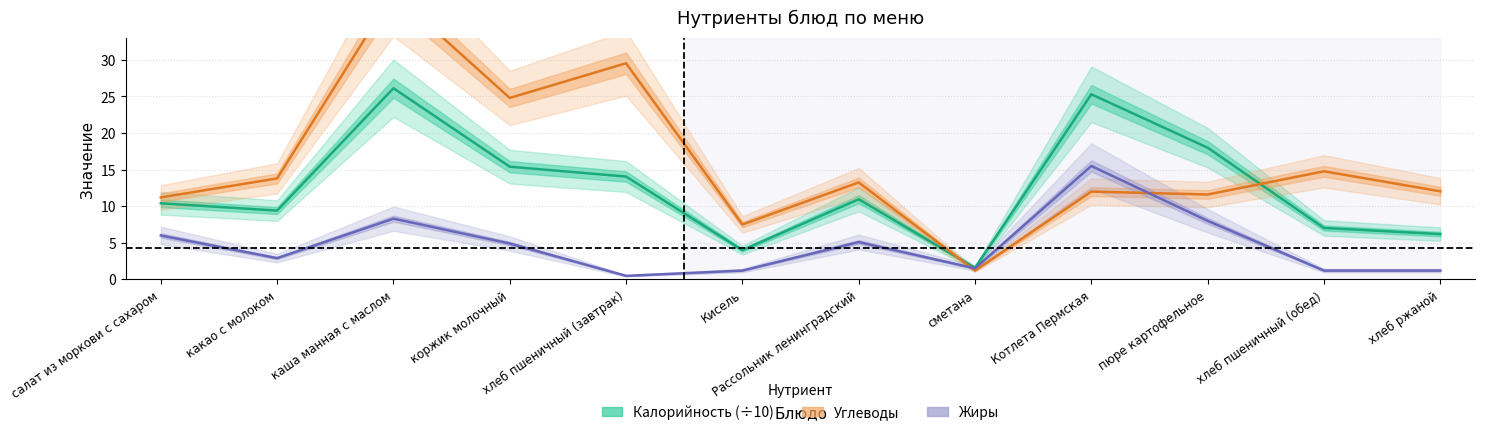

Reading left to right, list all the values displayed in this chart.

Калорийность (÷10): салат из моркови с сахаром=10.4	какао с молоком=9.4	каша манная с маслом=26.1	коржик молочный=15.4	хлеб пшеничный (завтрак)=14.1	Кисель=4.0	Рассольник ленинградский=10.9	сметана=1.6	Котлета Пермская=25.3	пюре картофельное=18.0	хлеб пшеничный (обед)=7.0	хлеб ржаной=6.2
Углеводы: салат из моркови с сахаром=11.2	какао с молоком=13.8	каша манная с маслом=39.1	коржик молочный=24.8	хлеб пшеничный (завтрак)=29.5	Кисель=7.5	Рассольник ленинградский=13.2	сметана=1.2	Котлета Пермская=12.0	пюре картофельное=11.6	хлеб пшеничный (обед)=14.8	хлеб ржаной=12.0
Жиры: салат из моркови с сахаром=6.0	какао с молоком=2.9	каша манная с маслом=8.3	коржик молочный=4.9	хлеб пшеничный (завтрак)=0.5	Кисель=1.2	Рассольник ленинградский=5.1	сметана=1.5	Котлета Пермская=15.5	пюре картофельное=8.0	хлеб пшеничный (обед)=1.2	хлеб ржаной=1.2